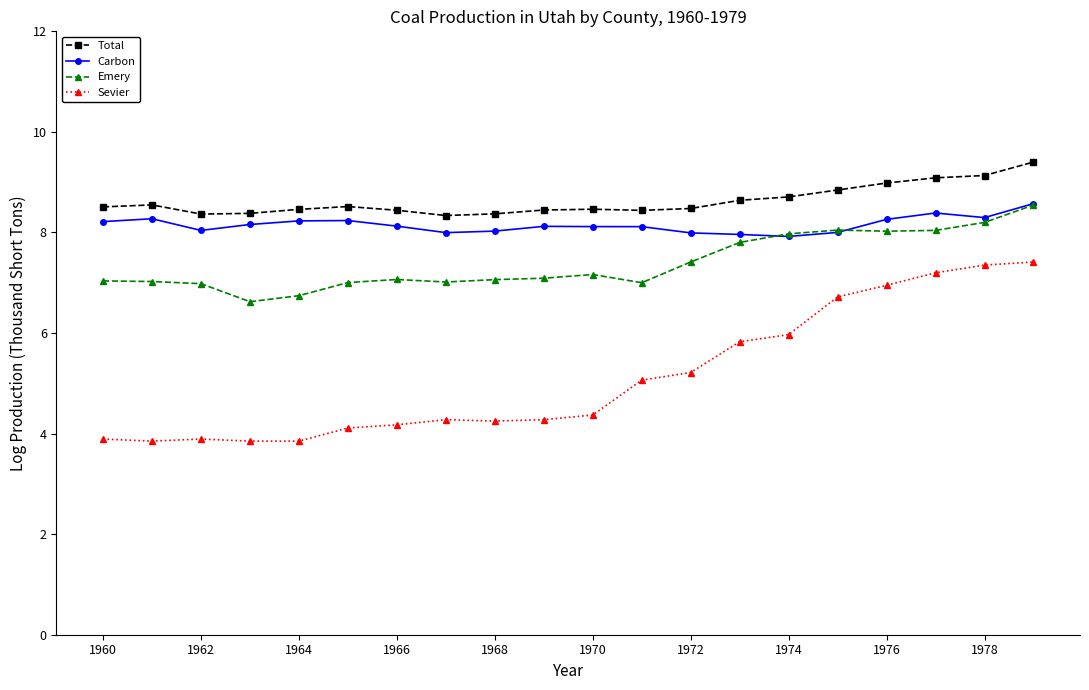

Which series has the largest total across all categories?

Total